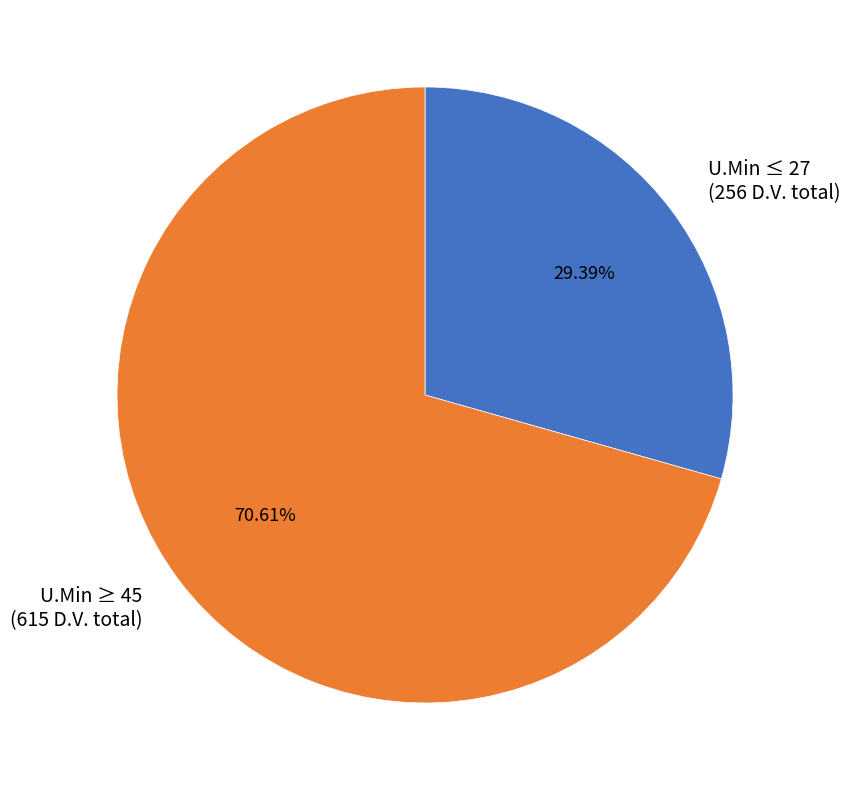

Rank the categories by value from lowest to highest.

U.Min ≤ 27, U.Min ≥ 45